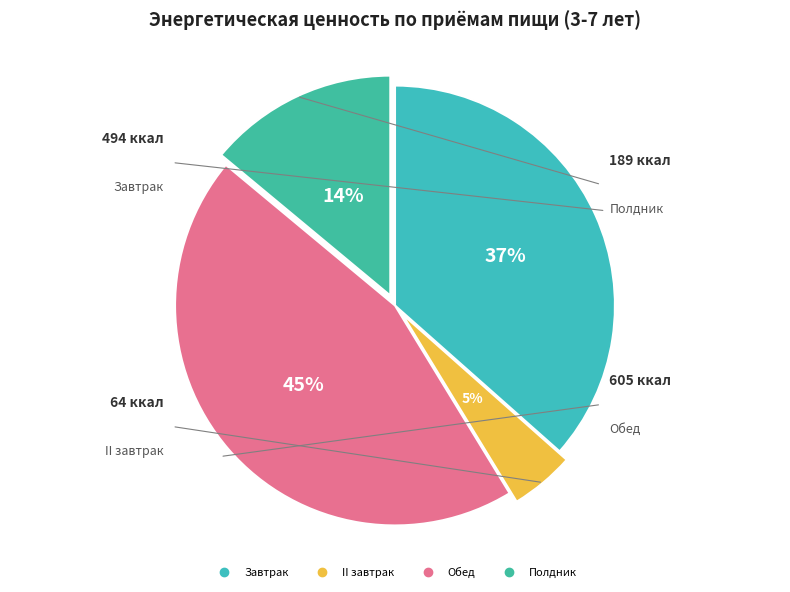

True or false: Полдник accounts for 14% of the total.

True